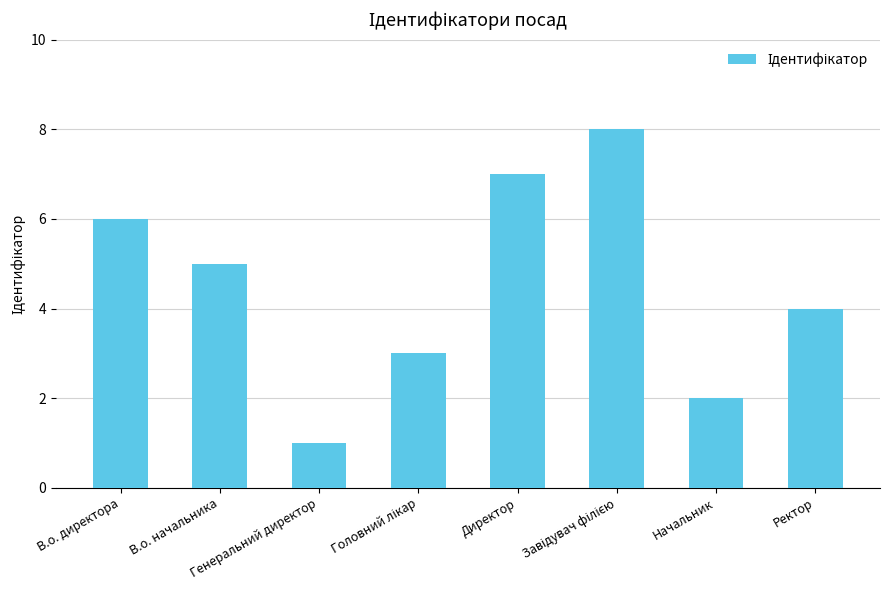

What is the sum of all values?

36